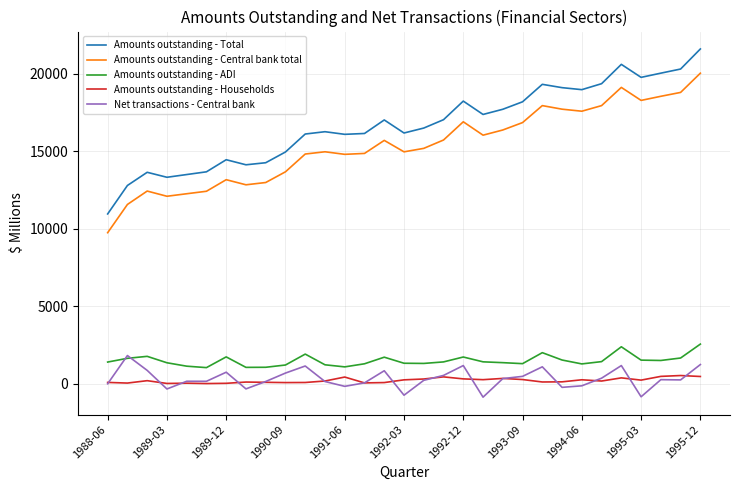

What is the maximum value for Amounts outstanding - Total?

21590